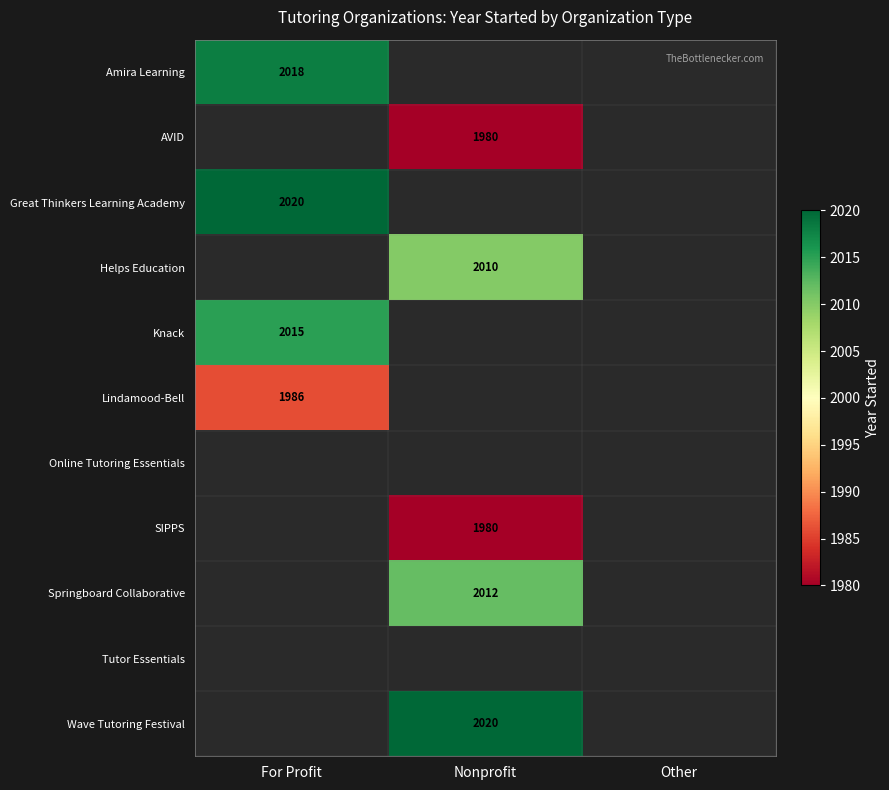

What is the smallest value displayed?

1980.0